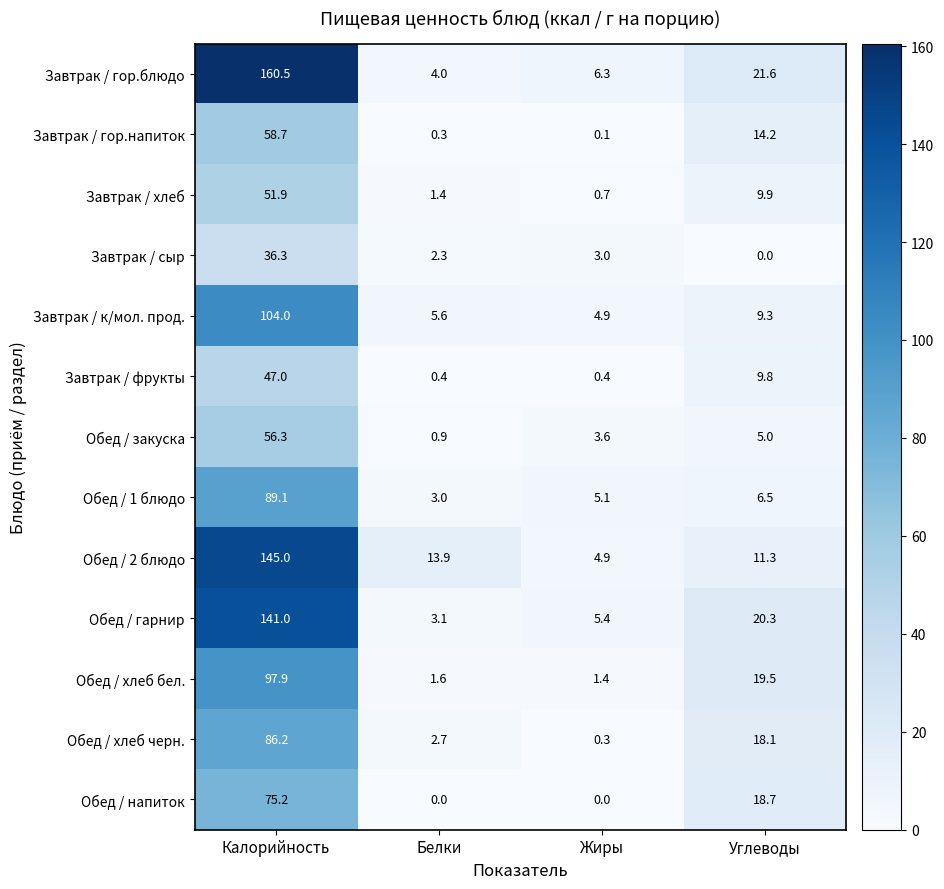

At which label is Обед / гарнир closest to 72?

Углеводы